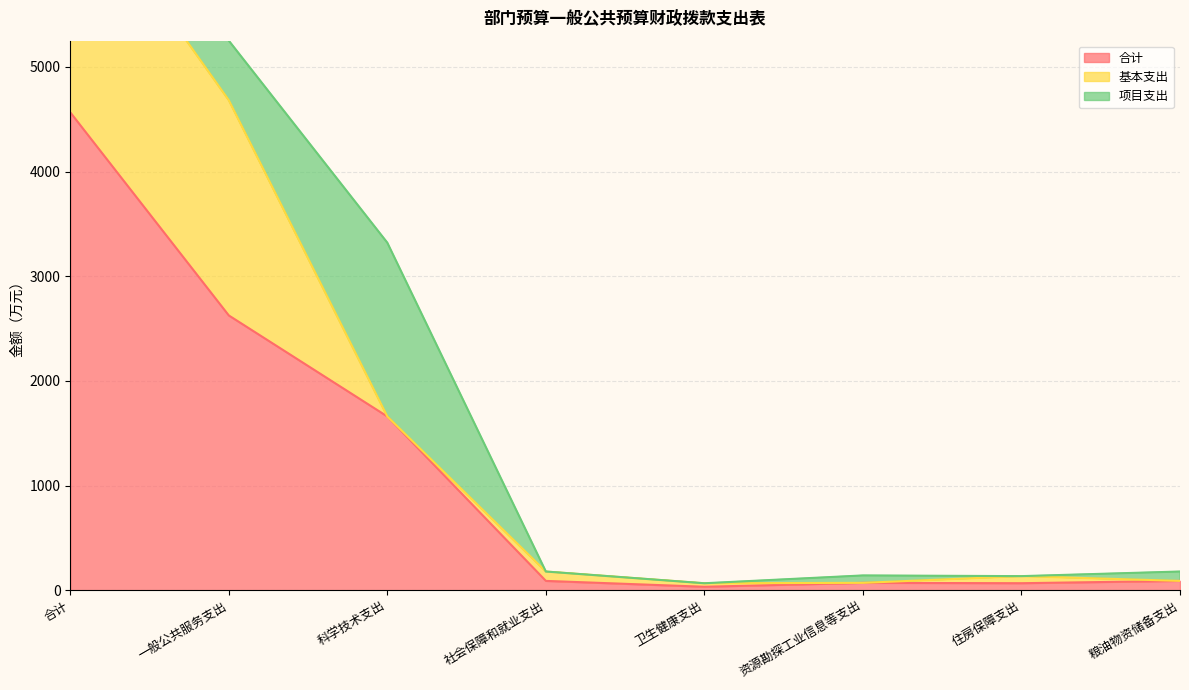

What is the sum of all 基本支出 values?

4493.1